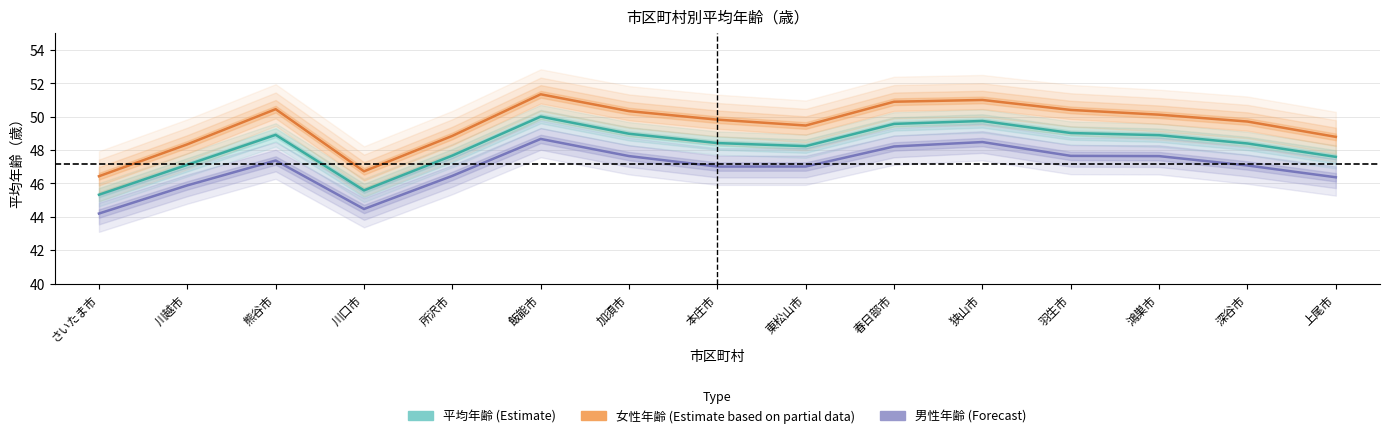

True or false: 女性年齢 (Partial data) has a value of 49.5 at 東松山市.

True